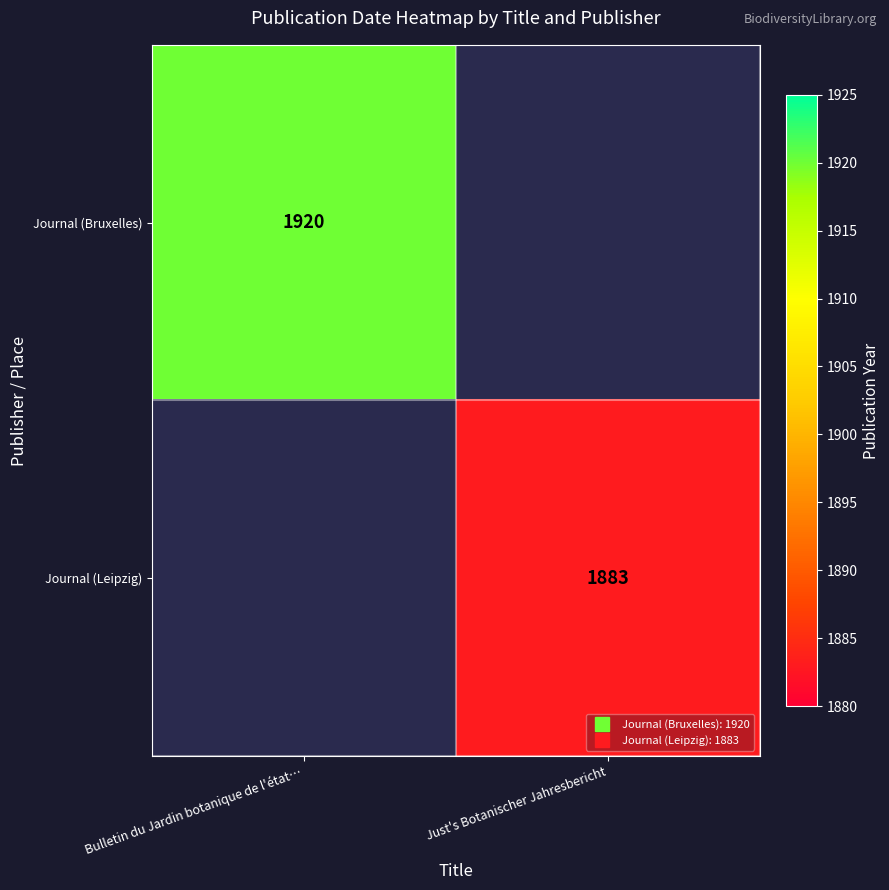

Is the value of Journal (Leipzig) at Bulletin du Jardin botanique de l'état… greater than the value of Journal (Bruxelles) at Bulletin du Jardin botanique de l'état…?

No